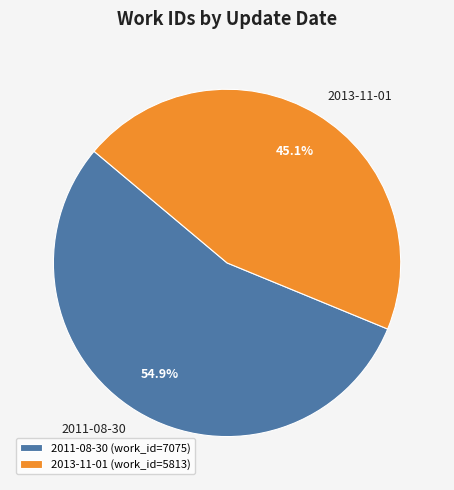

The 2011-08-30 slice represents 55% of the pie. True or false?

True